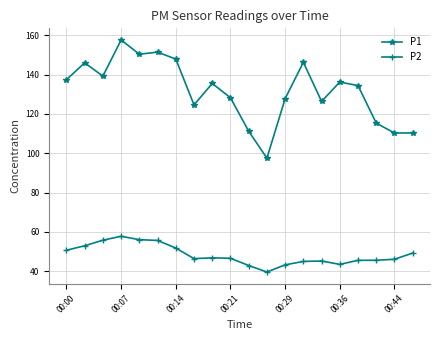

True or false: P1 and P2 cross at least once.

False